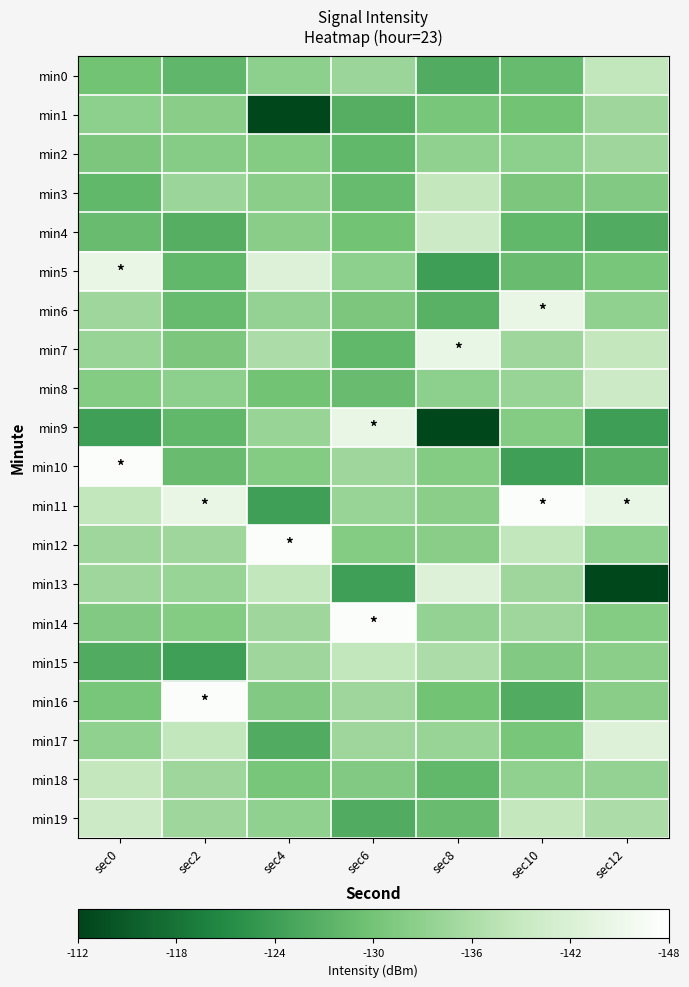

Which series has the largest range (max minus min)?

min9